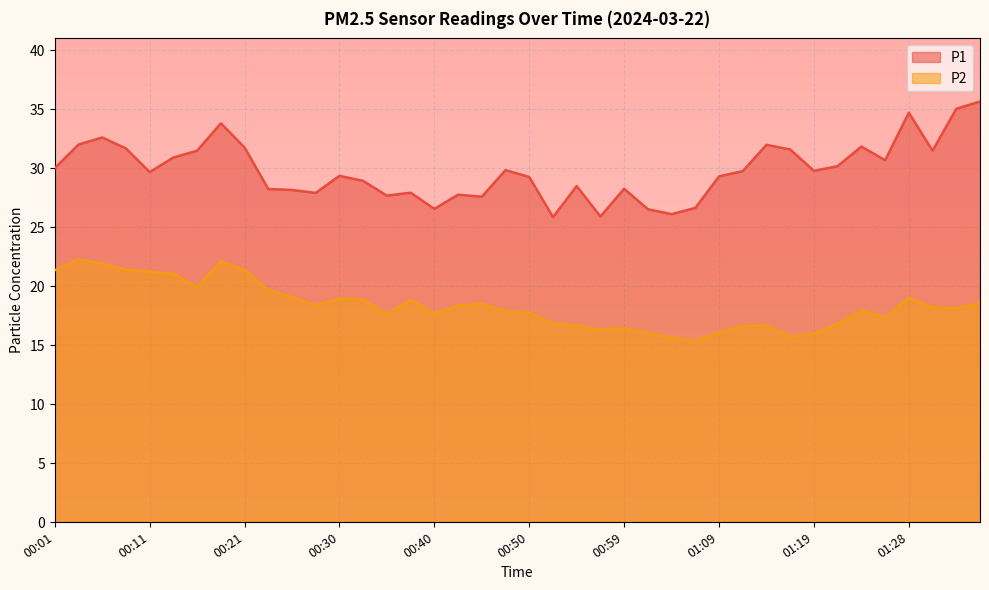

Does the chart display data point markers on the line(s)?

No